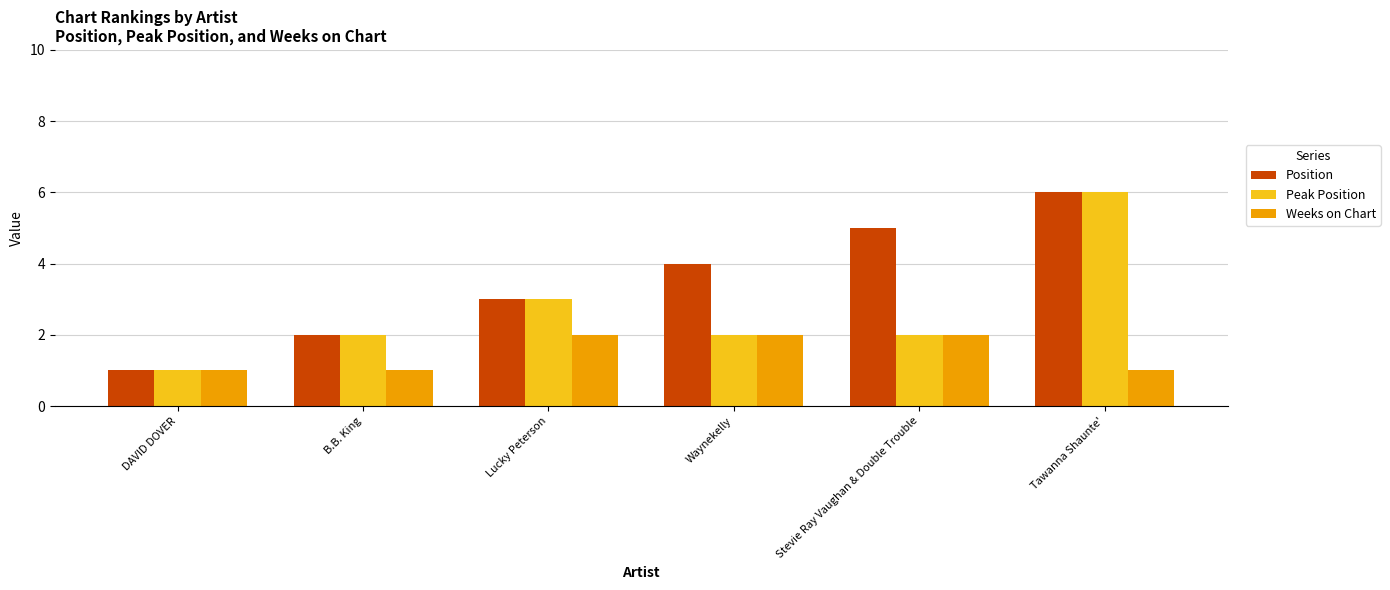

Rank the categories by Position value from lowest to highest.

DAVID DOVER, B.B. King, Lucky Peterson, Waynekelly, Stevie Ray Vaughan & Double Trouble, Tawanna Shaunte'